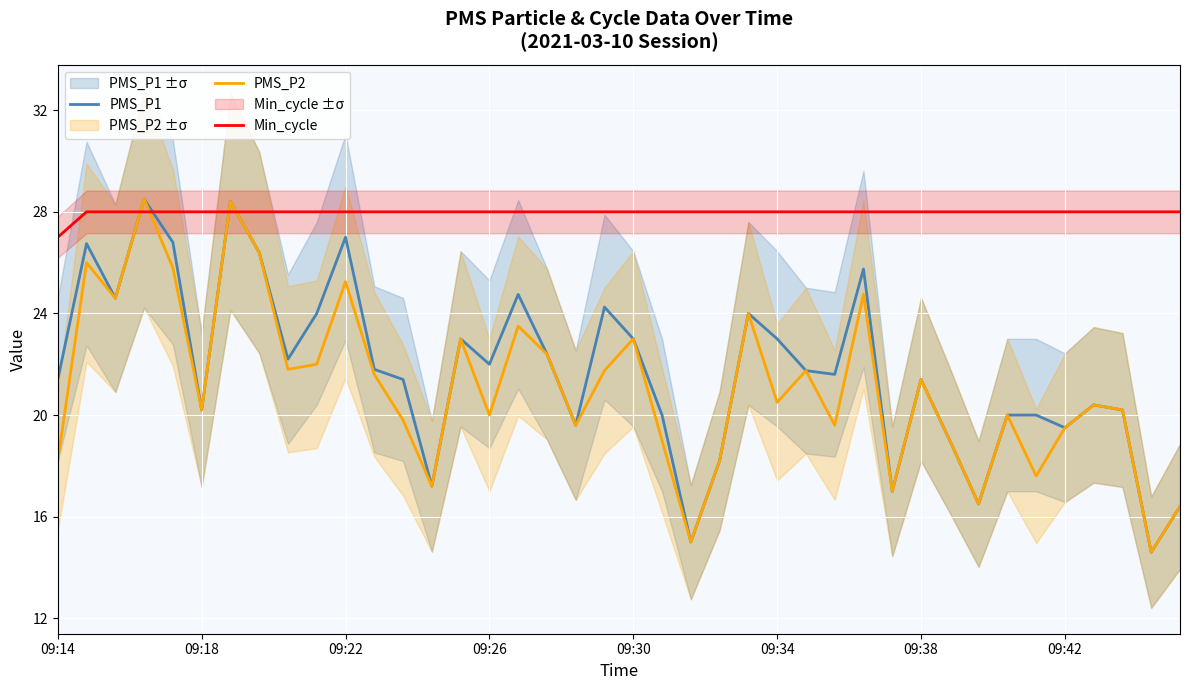

True or false: PMS_P2 and PMS_P1 intersect in this chart.

False